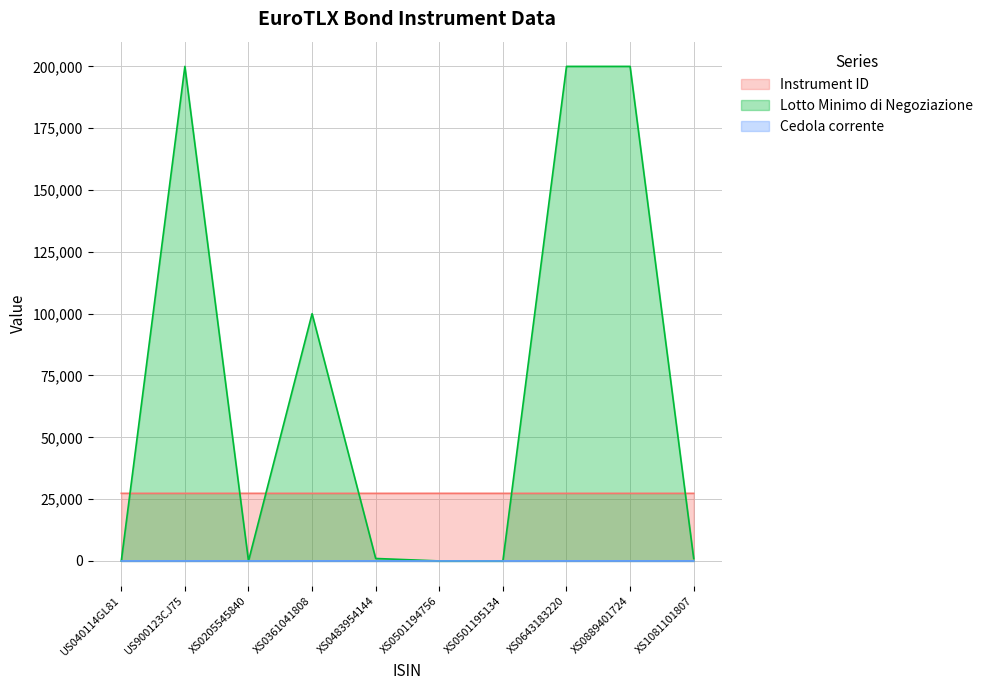

At how many categories does at least one series exceed 147835?

3